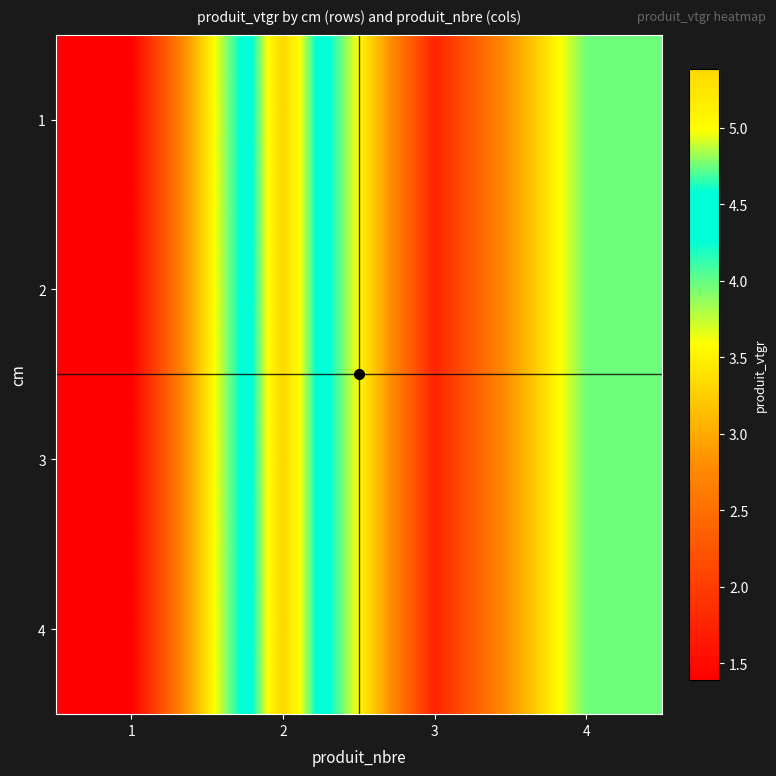

At which category is the sum across all series the highest?

2